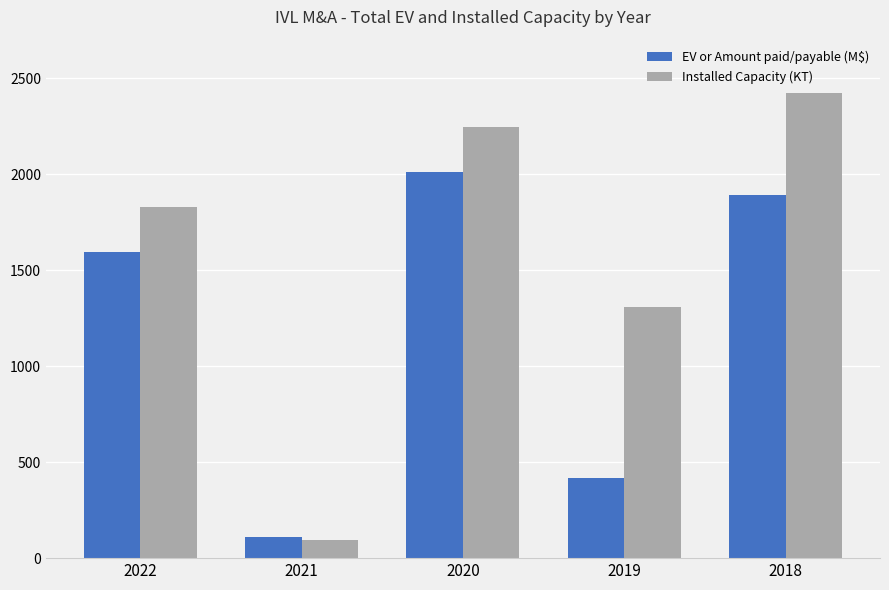

What is the minimum value shown in the chart?

93.0